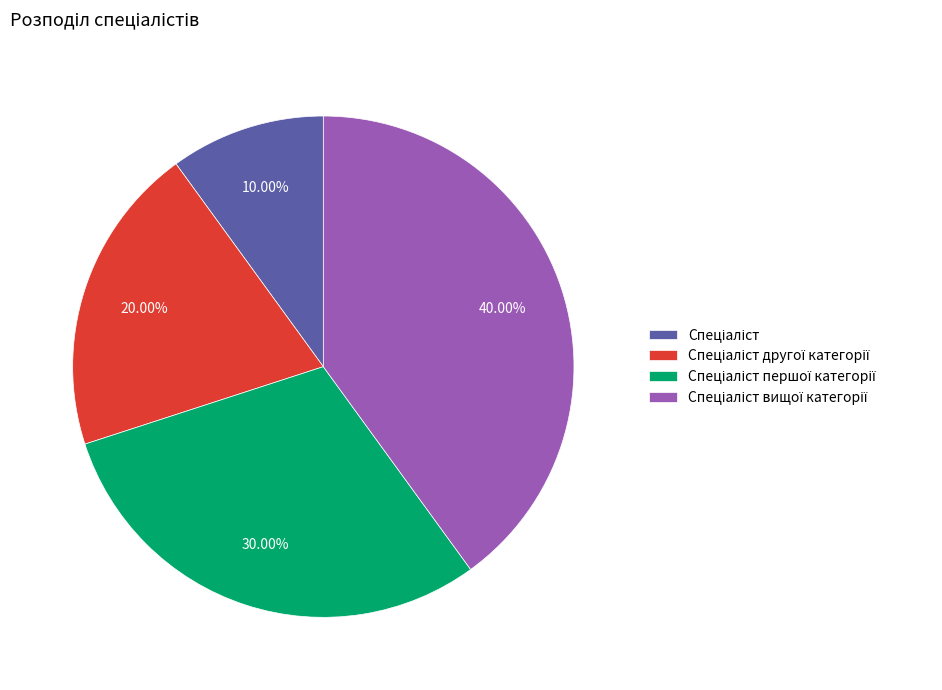

Does any single category account for the majority?

No